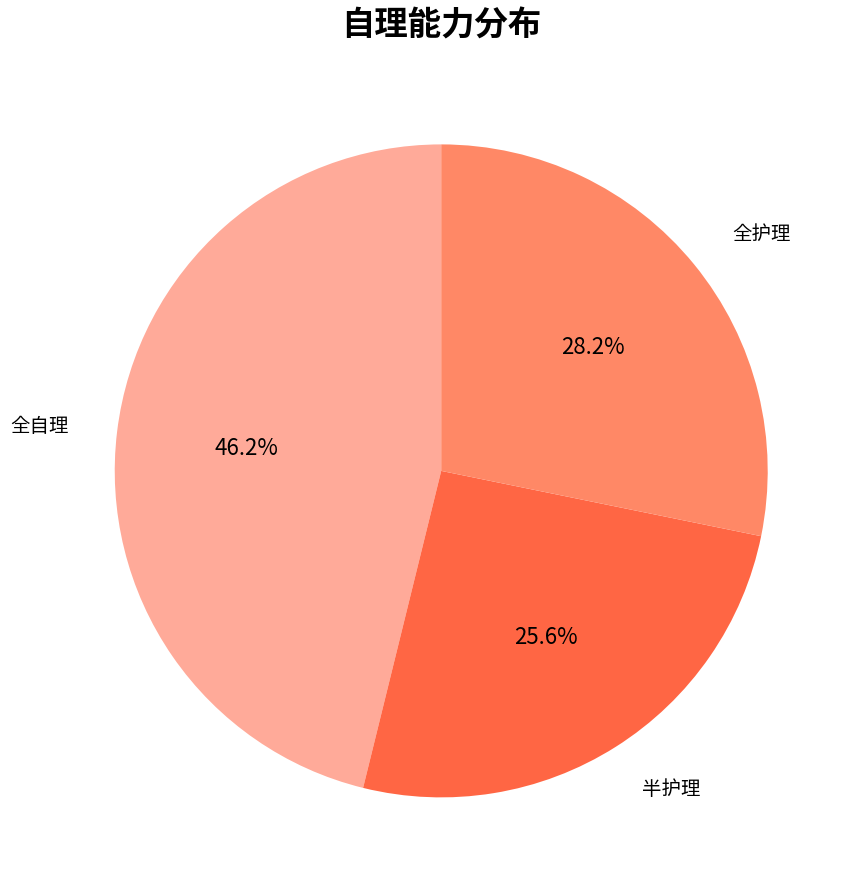

Does any single category account for the majority?

No